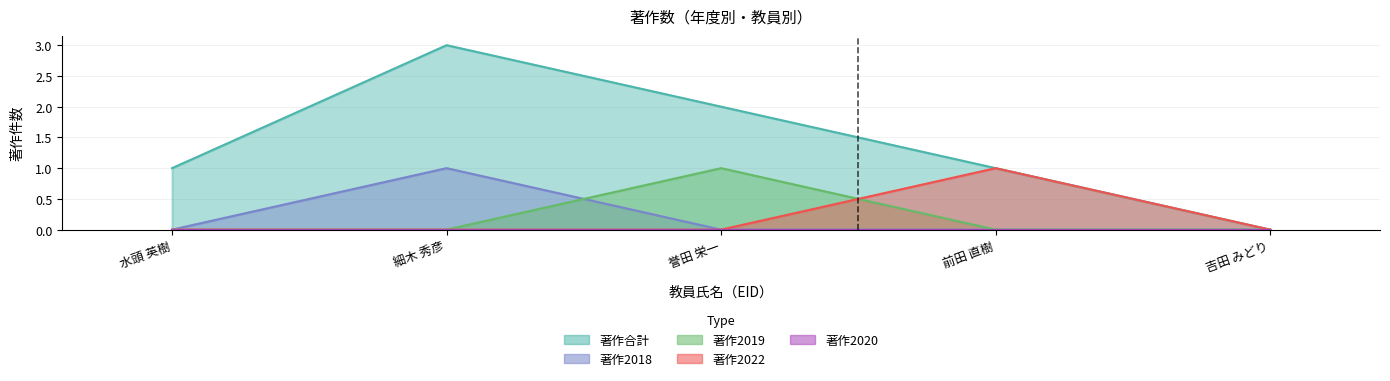

What is the maximum value shown in the chart?

3